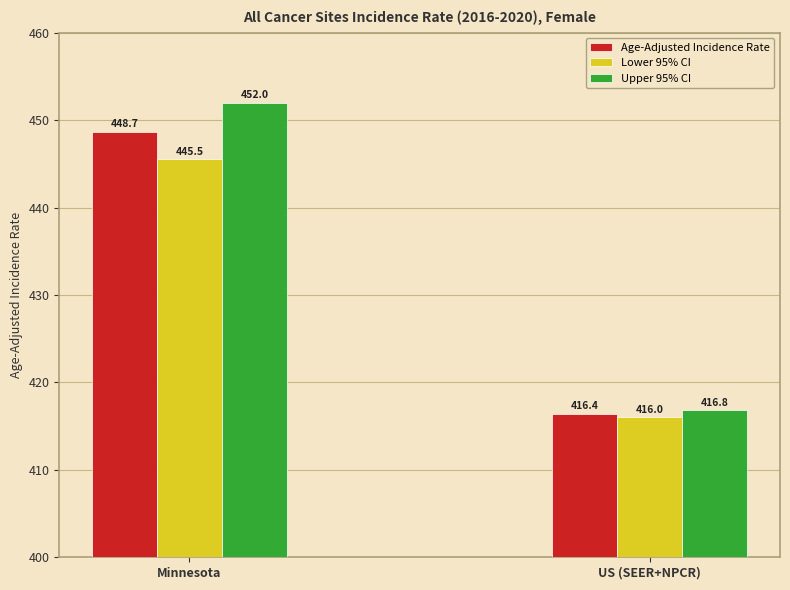

Rank the series by their average value, from highest to lowest.

Upper 95% CI, Age-Adjusted Incidence Rate, Lower 95% CI